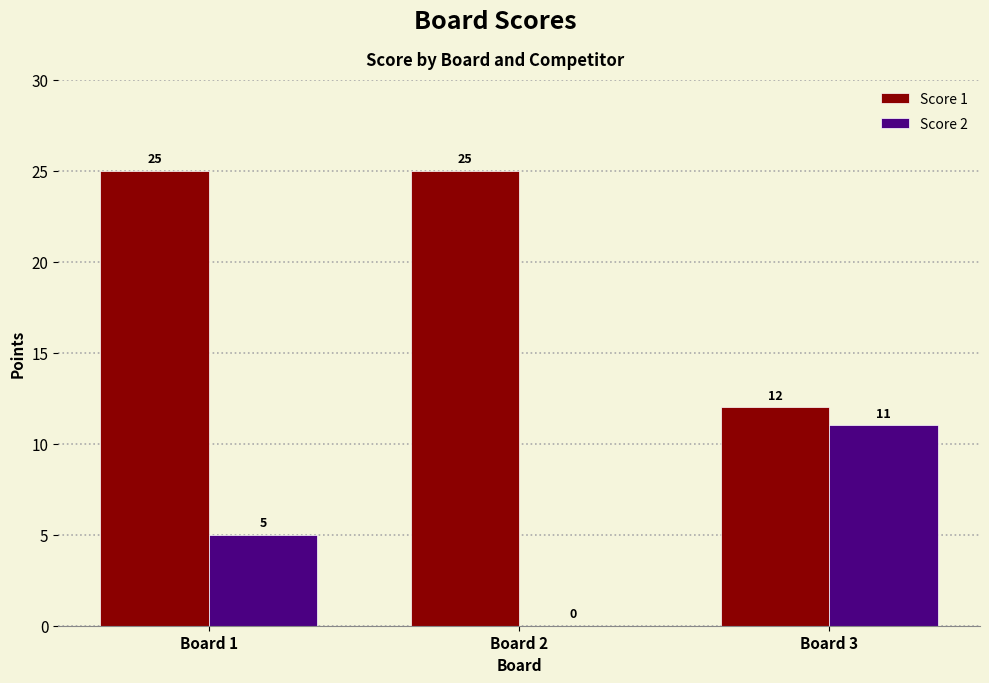

What is the difference between the Score 1 values at Board 2 and Board 3?

13